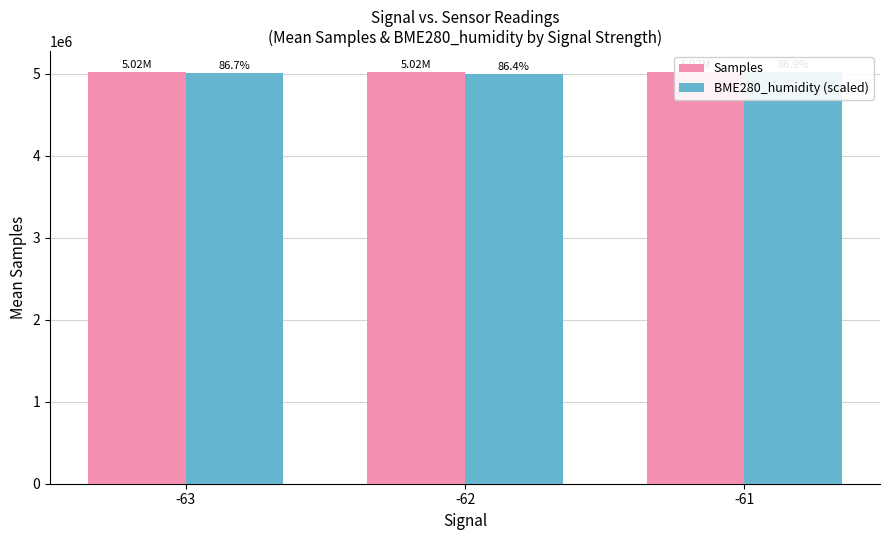

What is the value of the BME280_humidity (scaled) bar at the 1st from the left?

5011685.5